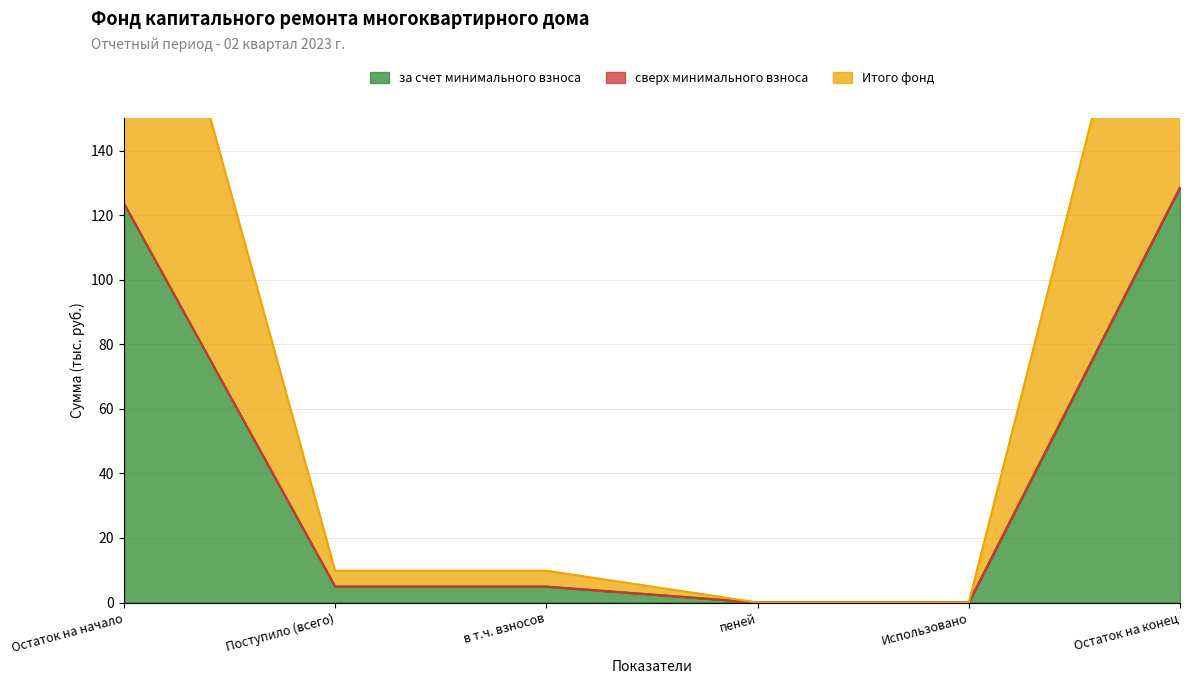

At which label does за счет минимального взноса reach its minimum?

пеней